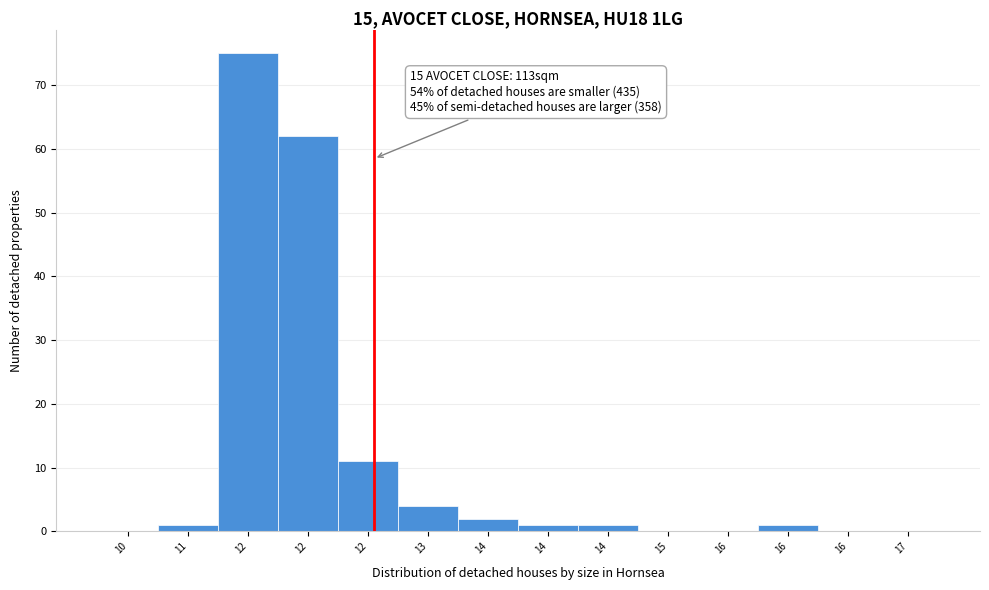

Count the number of data series in this chart.

1